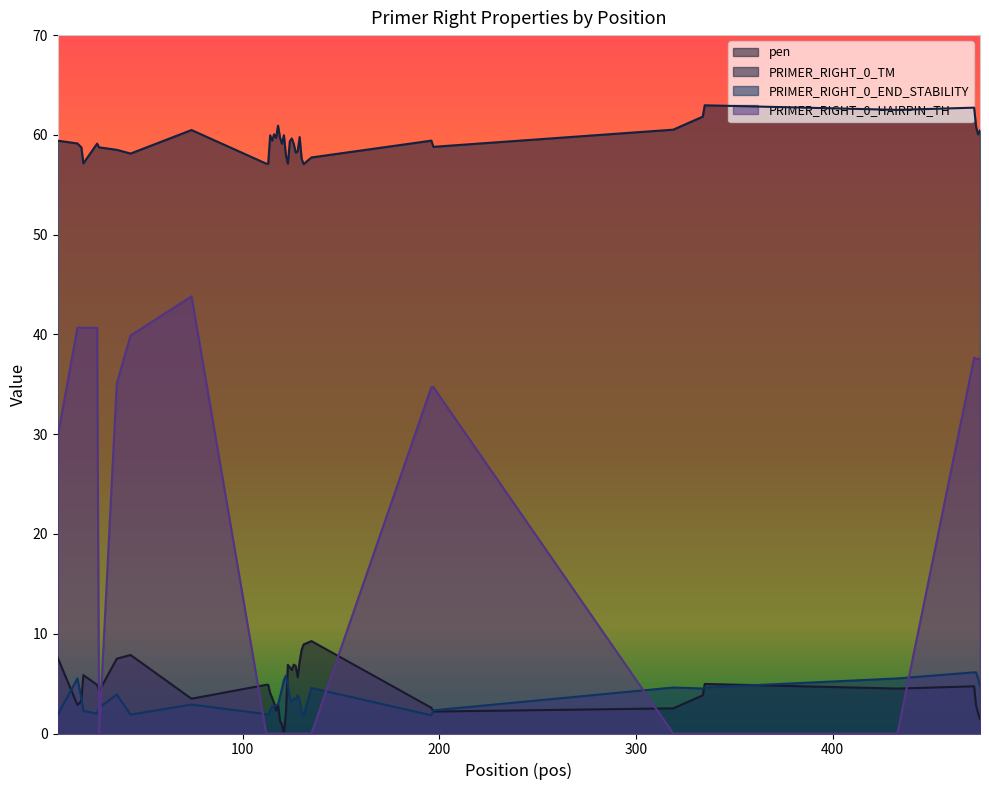

True or false: PRIMER_RIGHT_0_HAIRPIN_TH and PRIMER_RIGHT_0_TM cross at least once.

False